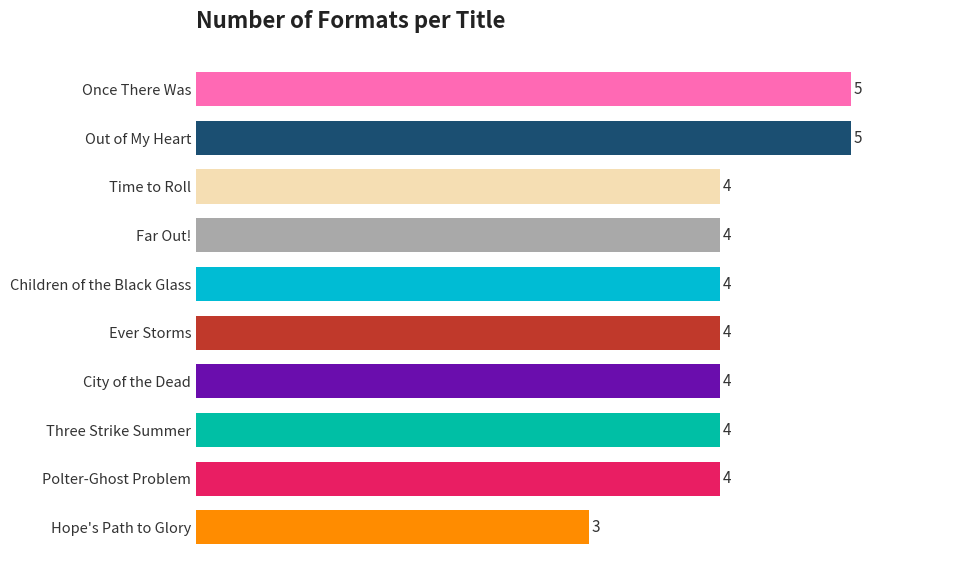

True or false: the data shows 6 at City of the Dead.

False